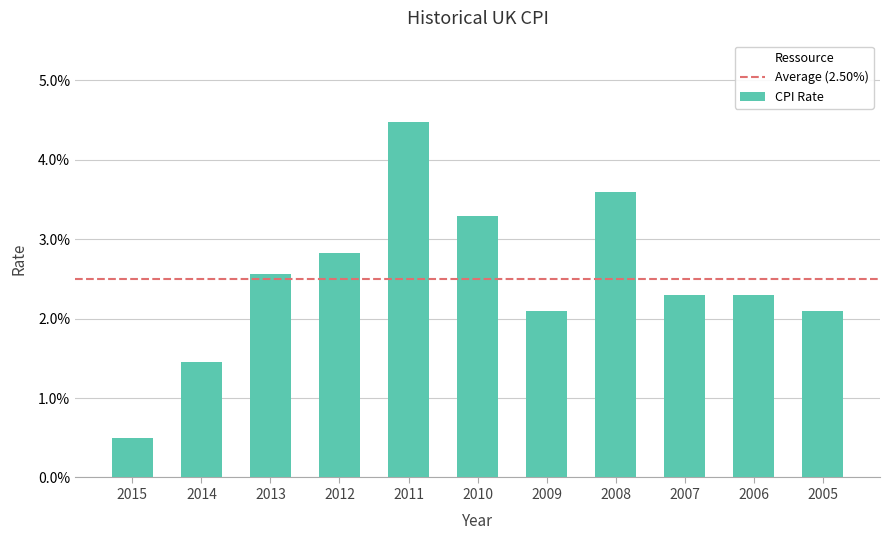

Where is the data nearest to the value 0?

2015